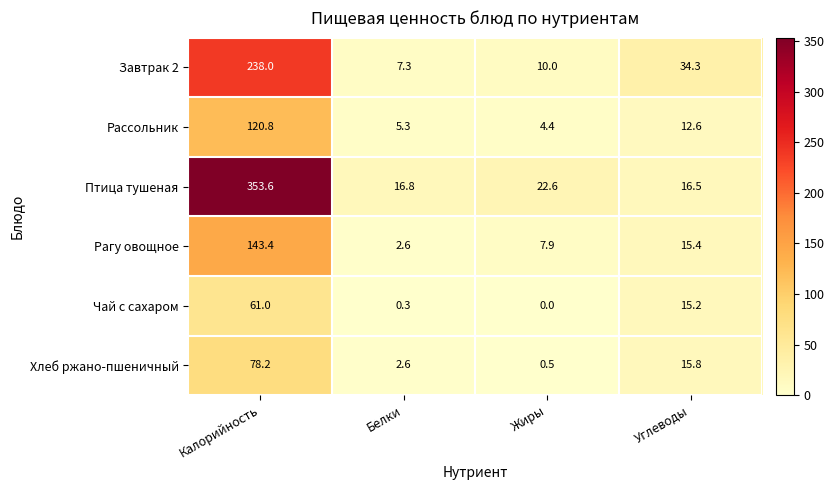

The value of Завтрак 2 at Белки is 3.8. True or false?

False